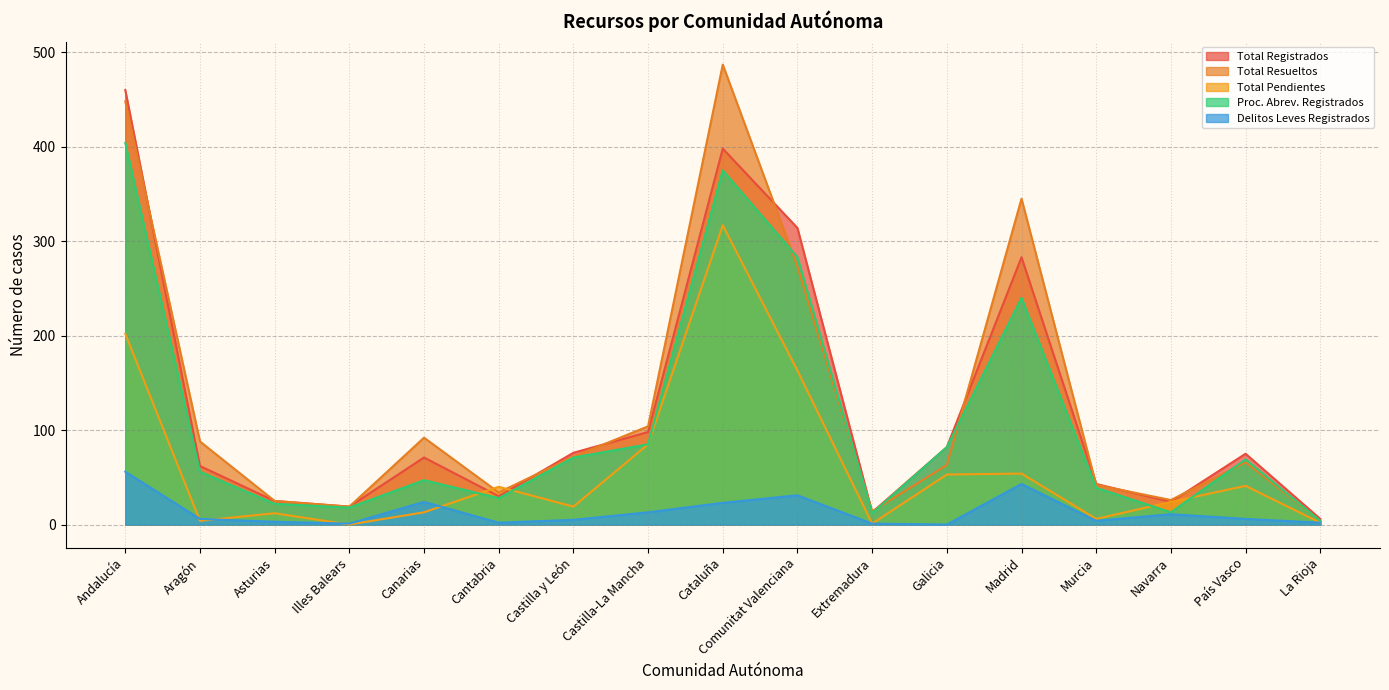

Does the chart have visible grid lines?

Yes